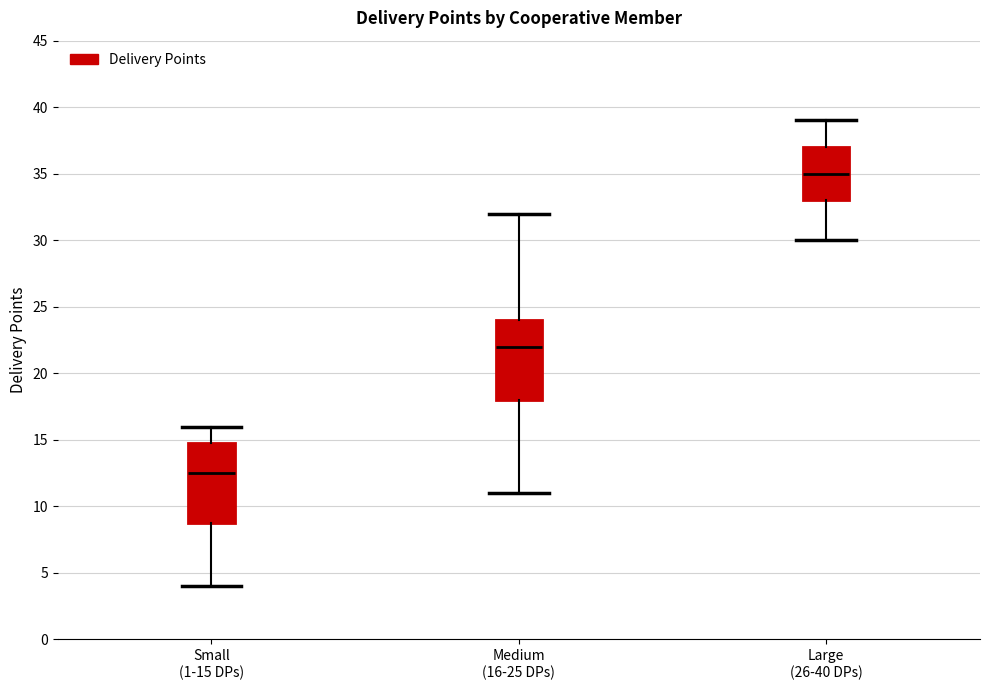

Where does the lower whisker of the box for Large (26-40 DPs) end on the y-axis? The values are not printed on the chart, so give them approximately, as read against the axis.

30.0